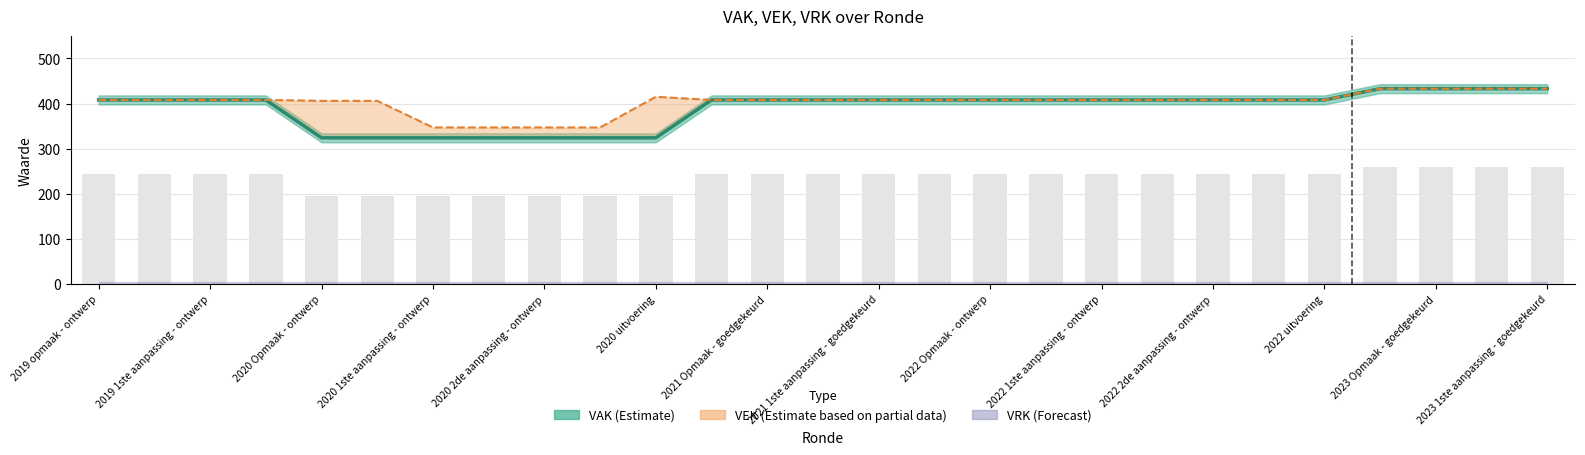

What is the total value across all series at 2023 Opmaak - ontwerp?

866